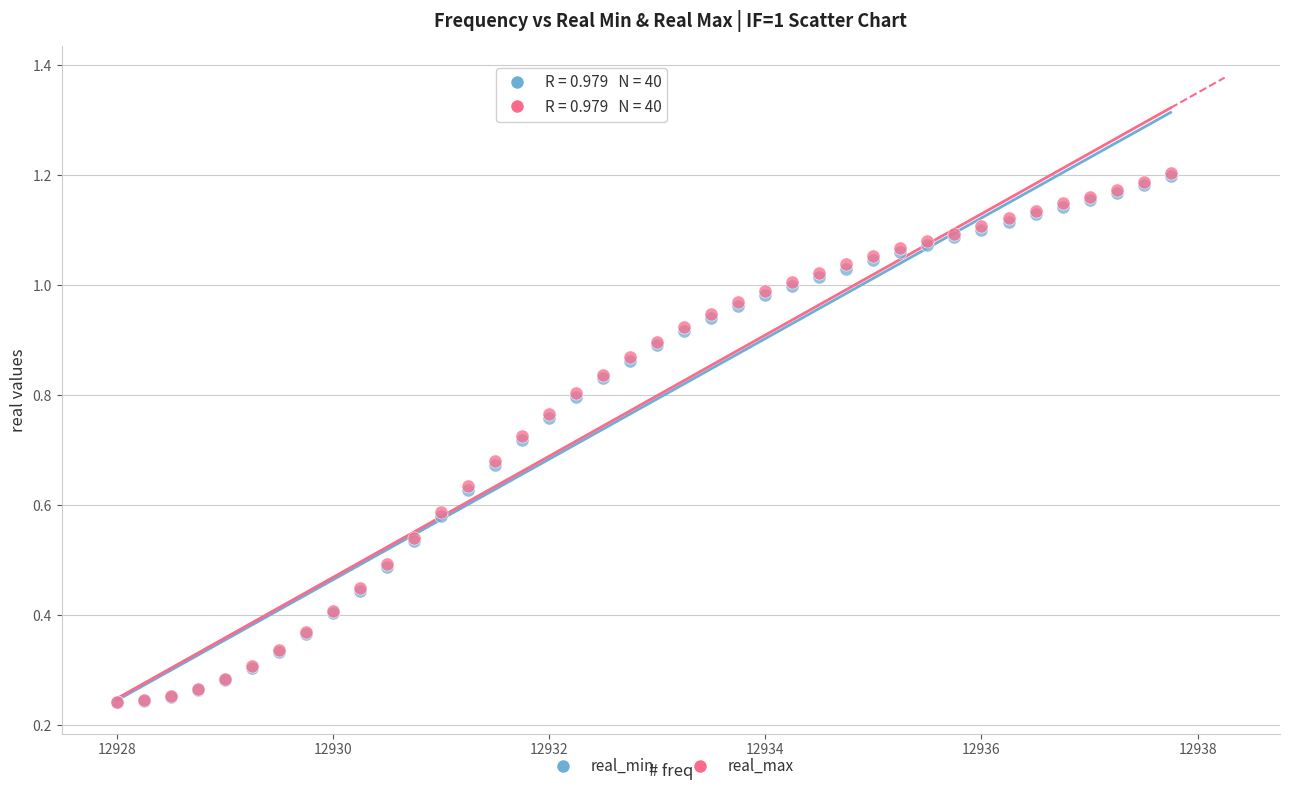

What are all the series names shown in the legend?

real_min, real_max